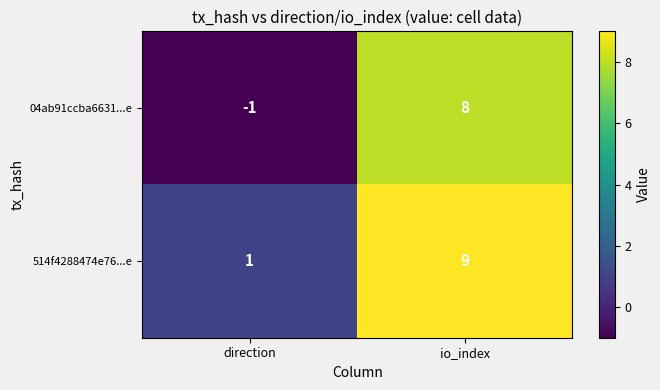

Rank the series by their average value, from lowest to highest.

04ab91ccba6631...e, 514f4288474e76...e